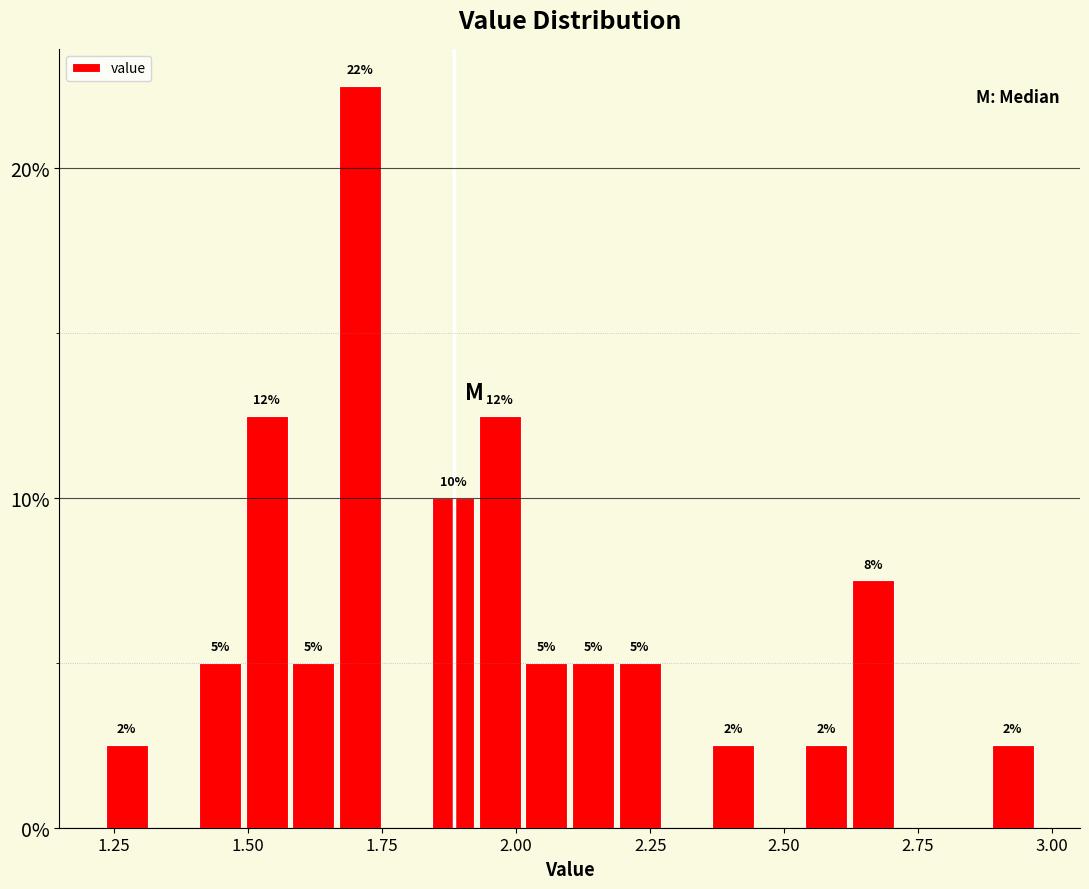

Around what value on the x-axis is the tallest bar? Give the approximate position of its centre, as read against the axis.

1.70